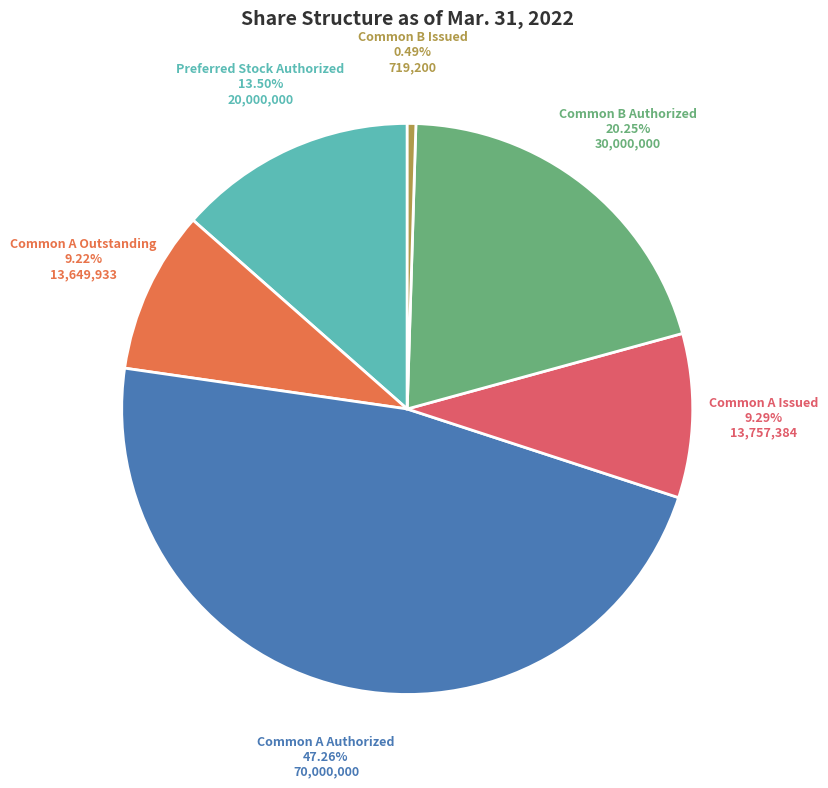

Between Preferred Stock Authorized and Common B Issued, which is larger?

Preferred Stock Authorized